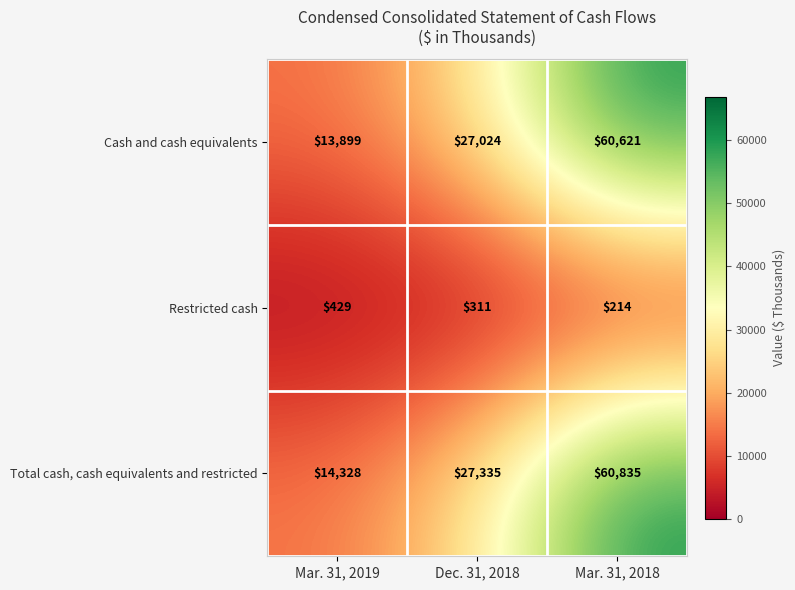

At how many categories does at least one series exceed 53562?

1